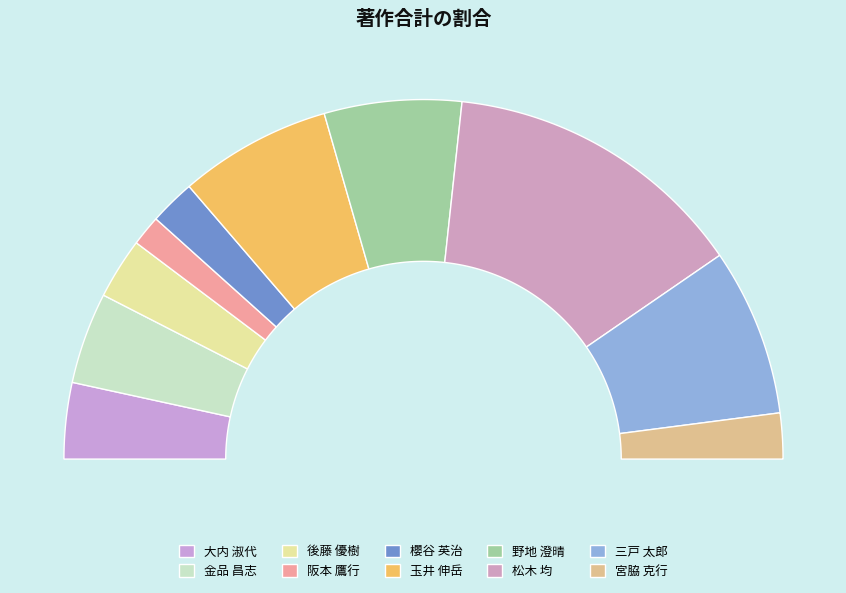

Which has a higher value, 阪本 鷹行 or 三戸 太郎?

三戸 太郎